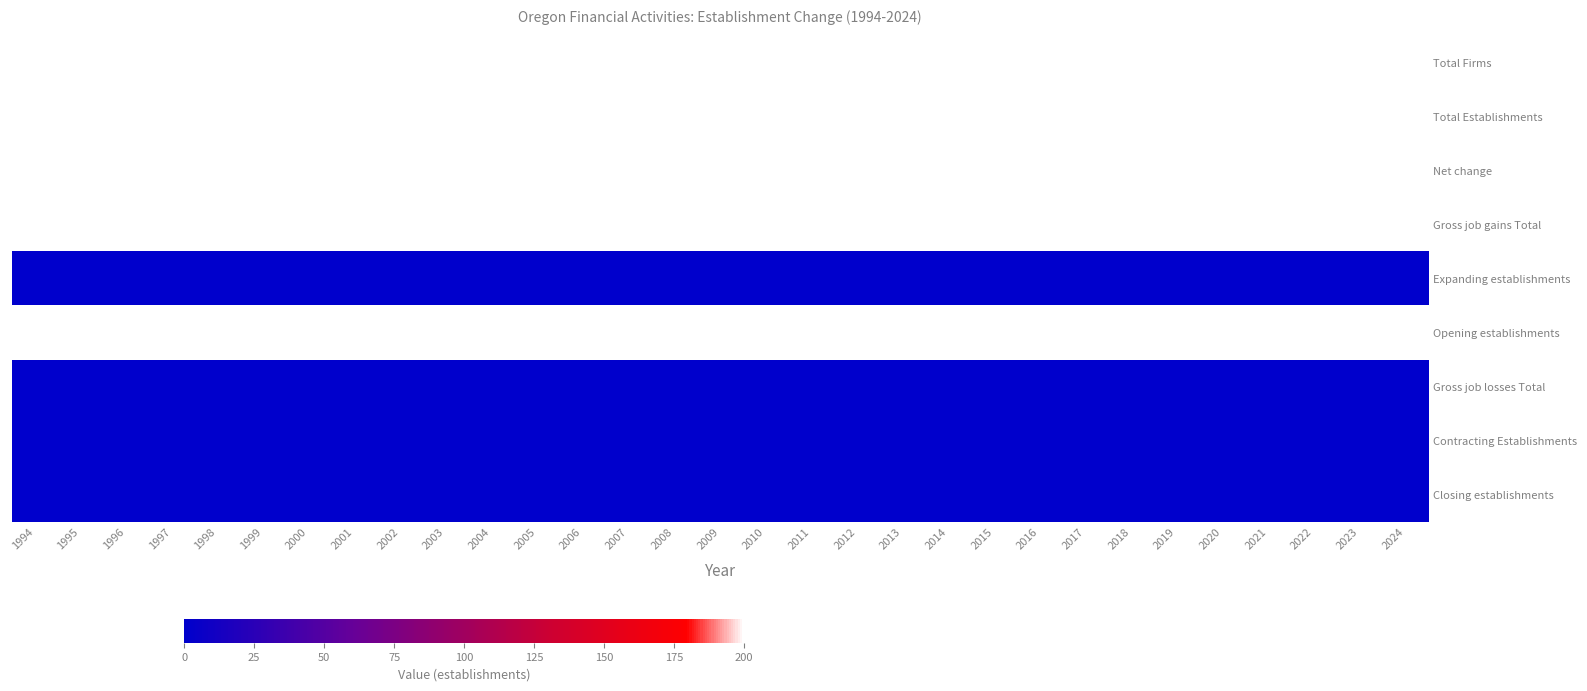

Reading left to right, what are all the values shown in this chart?

Total Firms: 1994=200	1995=200	1996=200	1997=200	1998=200	1999=200	2000=200	2001=200	2002=200	2003=200	2004=200	2005=200	2006=200	2007=200	2008=200	2009=200	2010=200	2011=200	2012=200	2013=200	2014=200	2015=200	2016=200	2017=200	2018=200	2019=200	2020=200	2021=200	2022=200	2023=200	2024=200
Total Establishments: 1994=200	1995=200	1996=200	1997=200	1998=200	1999=200	2000=200	2001=200	2002=200	2003=200	2004=200	2005=200	2006=200	2007=200	2008=200	2009=200	2010=200	2011=200	2012=200	2013=200	2014=200	2015=200	2016=200	2017=200	2018=200	2019=200	2020=200	2021=200	2022=200	2023=200	2024=200
Net change: 1994=200	1995=200	1996=200	1997=200	1998=200	1999=200	2000=200	2001=200	2002=200	2003=200	2004=200	2005=200	2006=200	2007=200	2008=200	2009=200	2010=200	2011=200	2012=200	2013=200	2014=200	2015=200	2016=200	2017=200	2018=200	2019=200	2020=200	2021=200	2022=200	2023=200	2024=200
Gross job gains Total: 1994=200	1995=200	1996=200	1997=200	1998=200	1999=200	2000=200	2001=200	2002=200	2003=200	2004=200	2005=200	2006=200	2007=200	2008=200	2009=200	2010=200	2011=200	2012=200	2013=200	2014=200	2015=200	2016=200	2017=200	2018=200	2019=200	2020=200	2021=200	2022=200	2023=200	2024=200
Expanding establishments: 1994=0	1995=0	1996=0	1997=0	1998=0	1999=0	2000=0	2001=0	2002=0	2003=0	2004=0	2005=0	2006=0	2007=0	2008=0	2009=0	2010=0	2011=0	2012=0	2013=0	2014=0	2015=0	2016=0	2017=0	2018=0	2019=0	2020=0	2021=0	2022=0	2023=0	2024=0
Opening establishments: 1994=200	1995=200	1996=200	1997=200	1998=200	1999=200	2000=200	2001=200	2002=200	2003=200	2004=200	2005=200	2006=200	2007=200	2008=200	2009=200	2010=200	2011=200	2012=200	2013=200	2014=200	2015=200	2016=200	2017=200	2018=200	2019=200	2020=200	2021=200	2022=200	2023=200	2024=200
Gross job losses Total: 1994=0	1995=0	1996=0	1997=0	1998=0	1999=0	2000=0	2001=0	2002=0	2003=0	2004=0	2005=0	2006=0	2007=0	2008=0	2009=0	2010=0	2011=0	2012=0	2013=0	2014=0	2015=0	2016=0	2017=0	2018=0	2019=0	2020=0	2021=0	2022=0	2023=0	2024=0
Contracting Establishments: 1994=0	1995=0	1996=0	1997=0	1998=0	1999=0	2000=0	2001=0	2002=0	2003=0	2004=0	2005=0	2006=0	2007=0	2008=0	2009=0	2010=0	2011=0	2012=0	2013=0	2014=0	2015=0	2016=0	2017=0	2018=0	2019=0	2020=0	2021=0	2022=0	2023=0	2024=0
Closing establishments: 1994=0	1995=0	1996=0	1997=0	1998=0	1999=0	2000=0	2001=0	2002=0	2003=0	2004=0	2005=0	2006=0	2007=0	2008=0	2009=0	2010=0	2011=0	2012=0	2013=0	2014=0	2015=0	2016=0	2017=0	2018=0	2019=0	2020=0	2021=0	2022=0	2023=0	2024=0